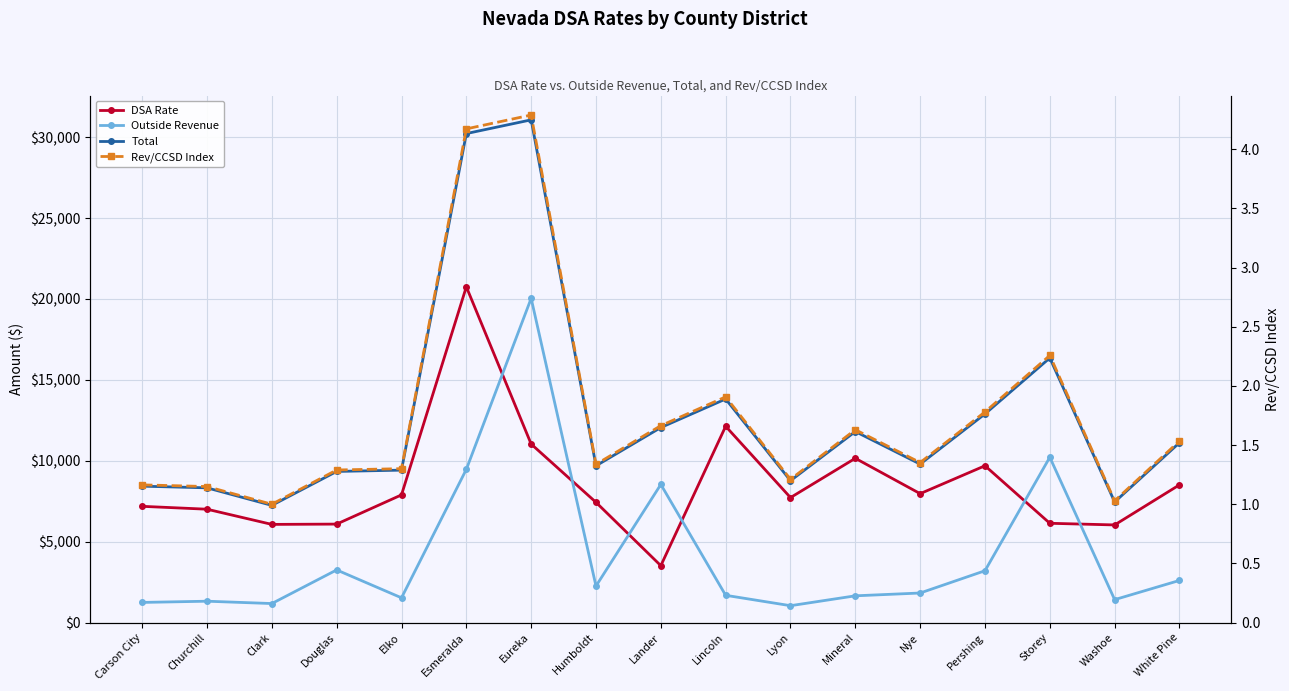

What is the label of the 9th point from the right?

Lander